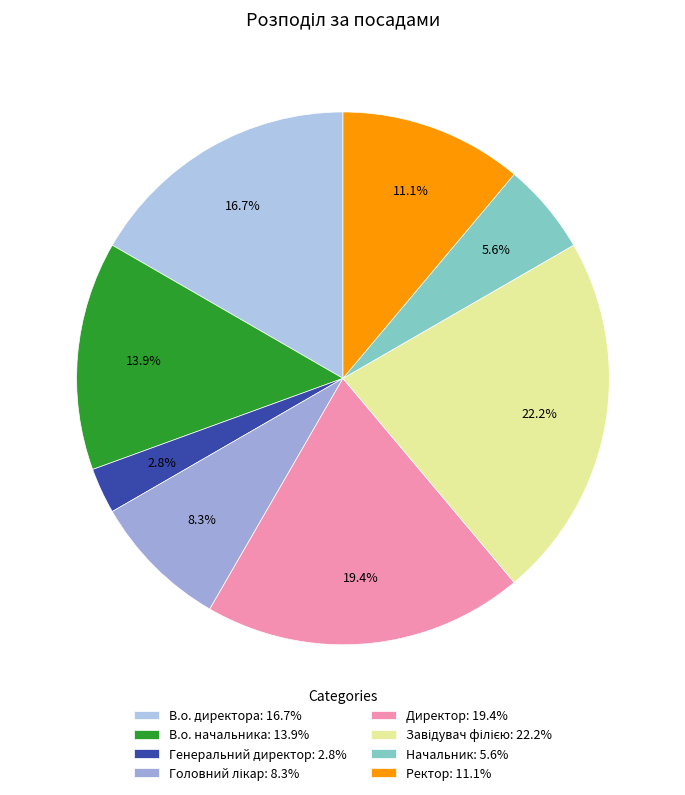

Approximately how many times larger is the value at Головний лікар compared to Завідувач філією?

0.4